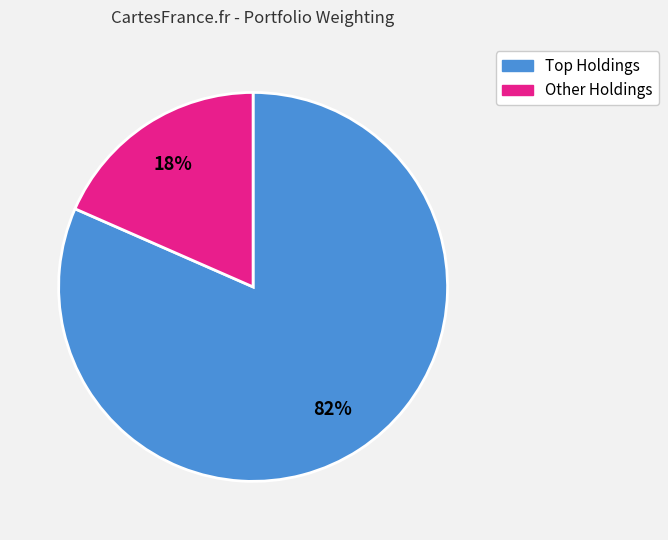

To the nearest percent, what is the average slice percentage?

50%